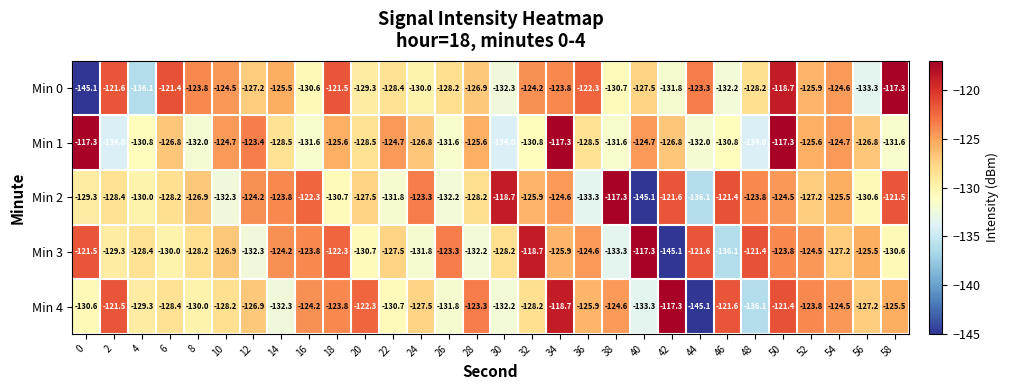

What is the difference between the second highest and minimum values in the Min 2 series?

26.4